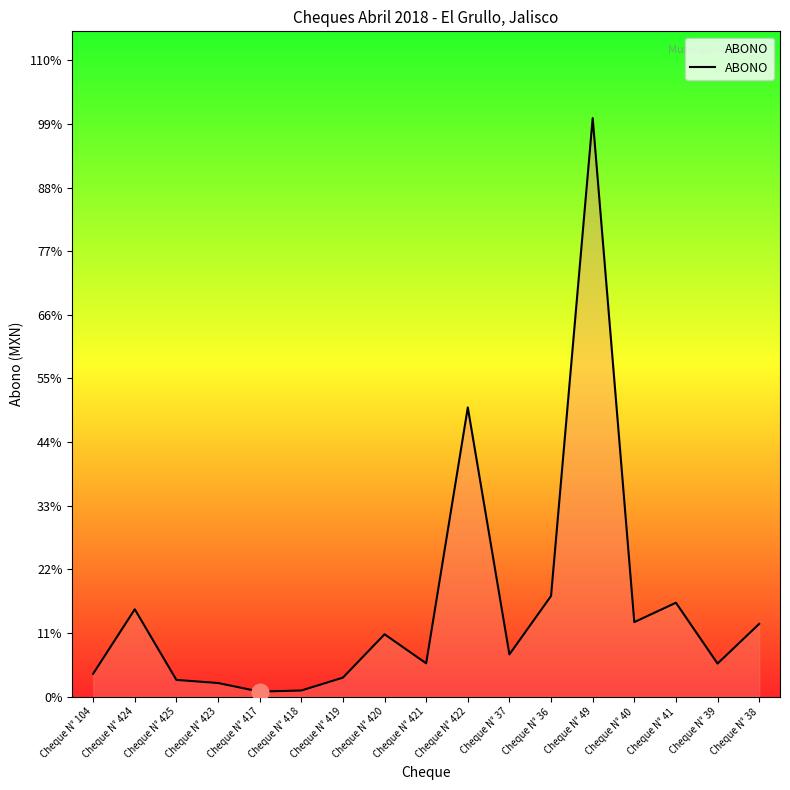

What position from the left is Cheque N° 37?

11